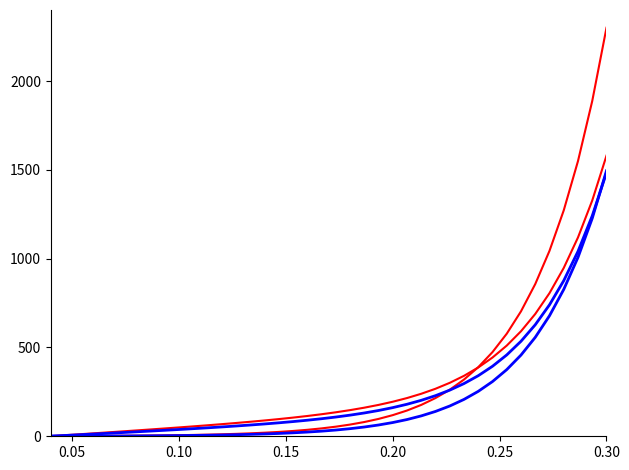

Does the chart display data point markers on the line(s)?

No